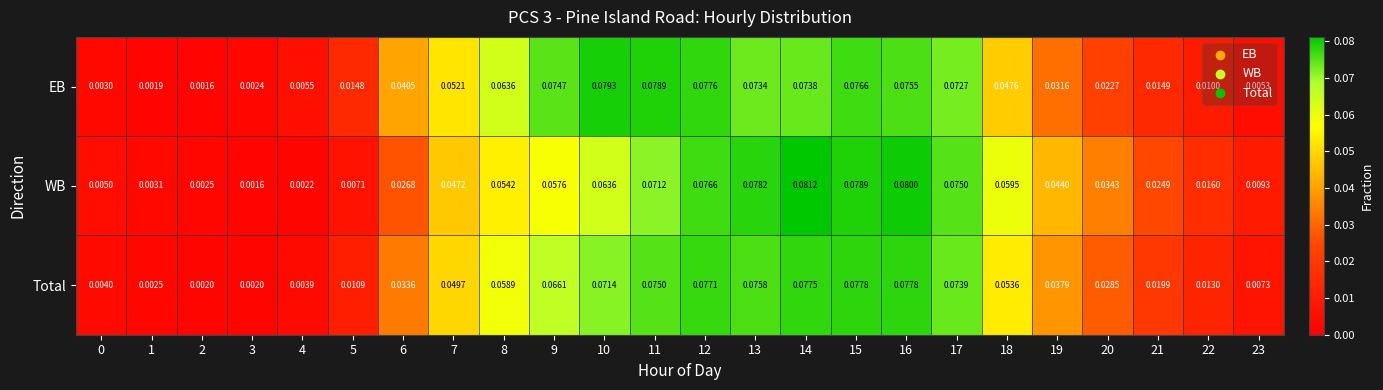

Rank the series at 14 from lowest to highest value.

EB, Total, WB